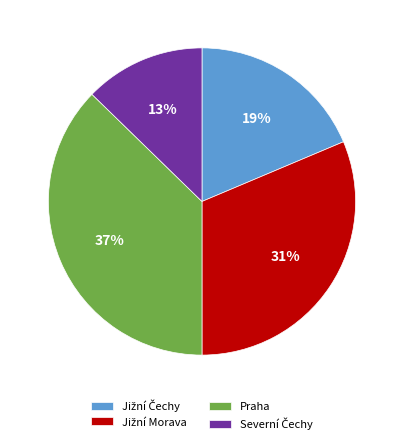

What is the largest slice in the pie chart?

Praha